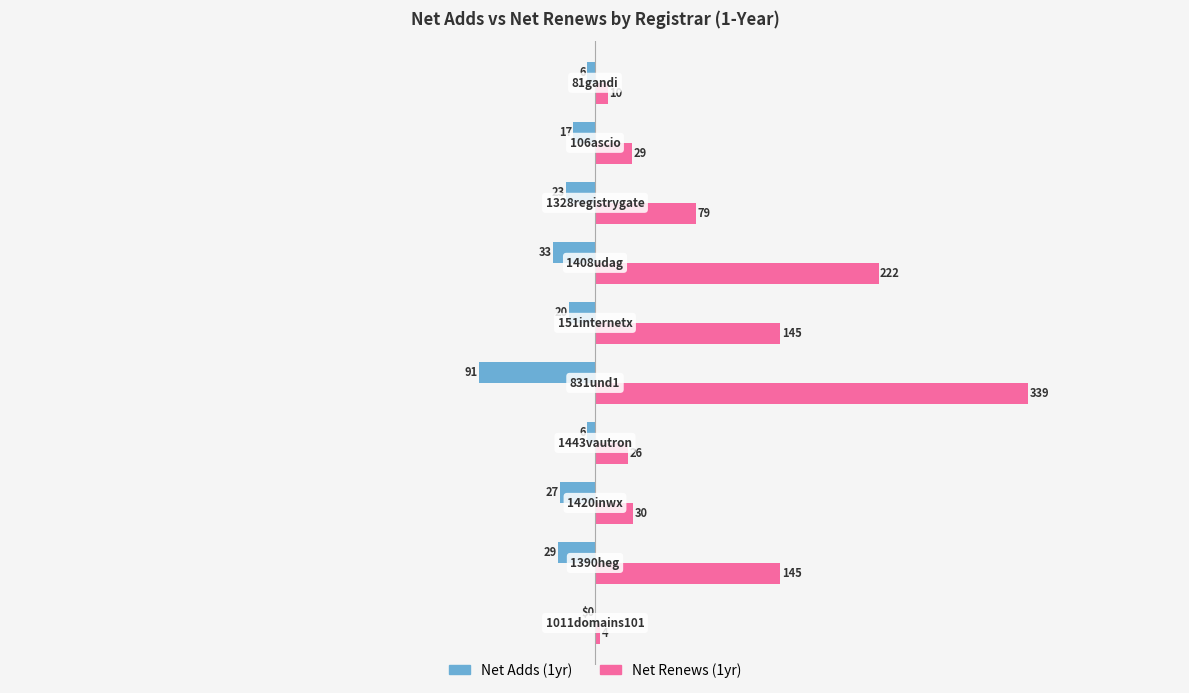

Count the number of categories in the chart.

10